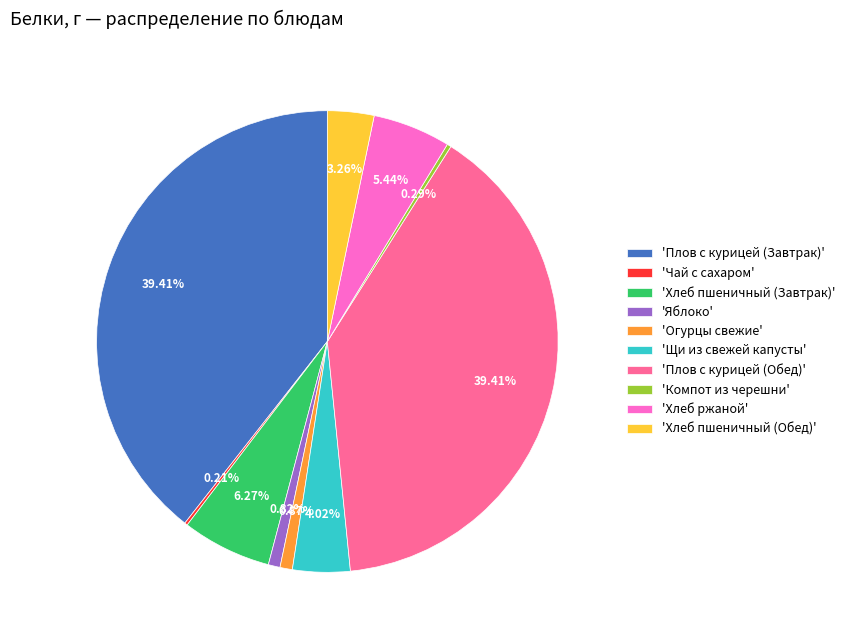

Approximately how many times larger is the value at 'Плов с курицей (Завтрак)' compared to 'Плов с курицей (Обед)'?

1.0